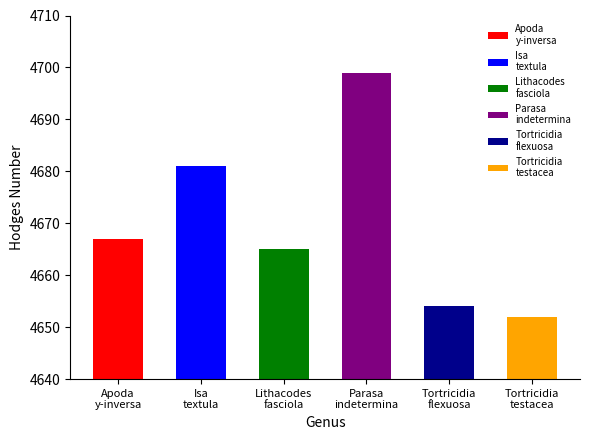

What is the smallest value displayed?

4652